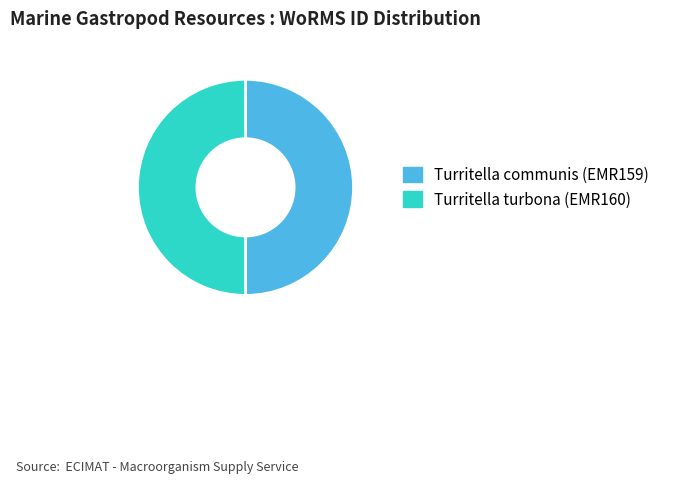

The Turritella communis (EMR159) slice represents 50% of the pie. True or false?

True